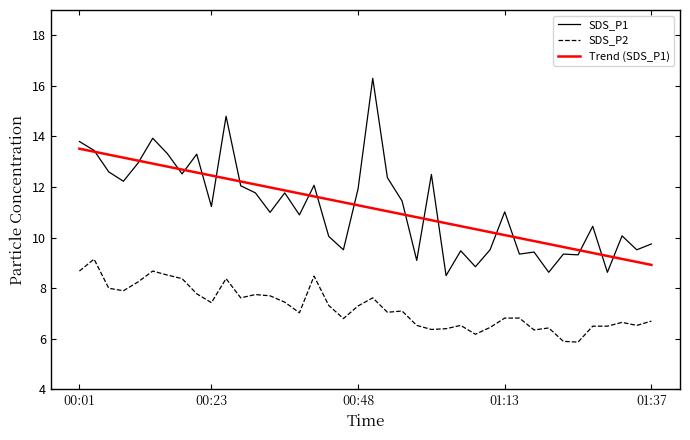

List the series in order of their peak value, highest first.

SDS_P1, Trend (SDS_P1), SDS_P2